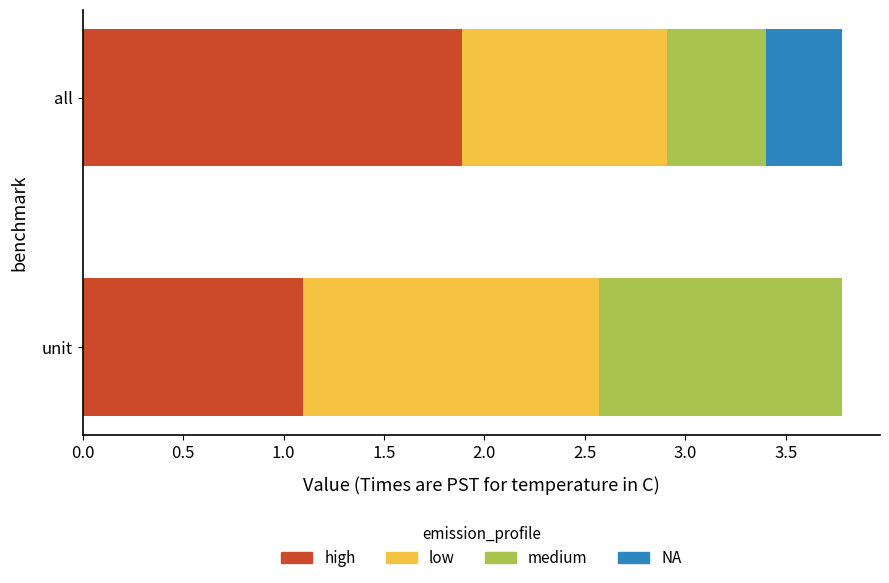

At which label does high reach its peak?

all